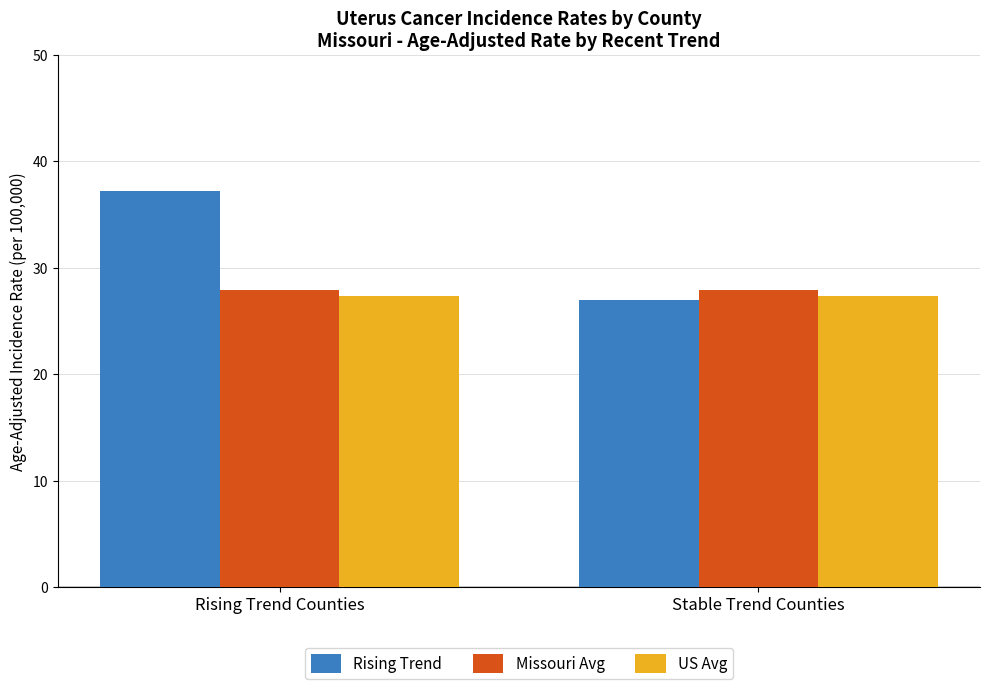

Is it true that Rising Trend equals 22.1 at Rising Trend Counties?

False